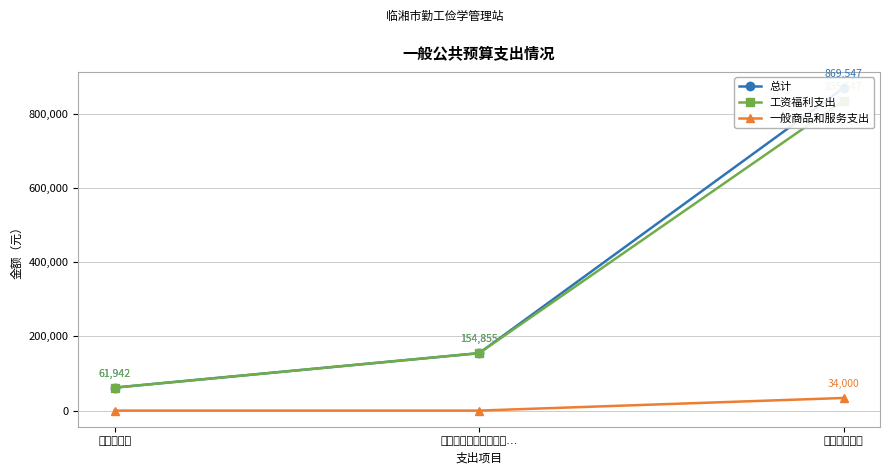

What is the sum of all 一般商品和服务支出 values?

34000